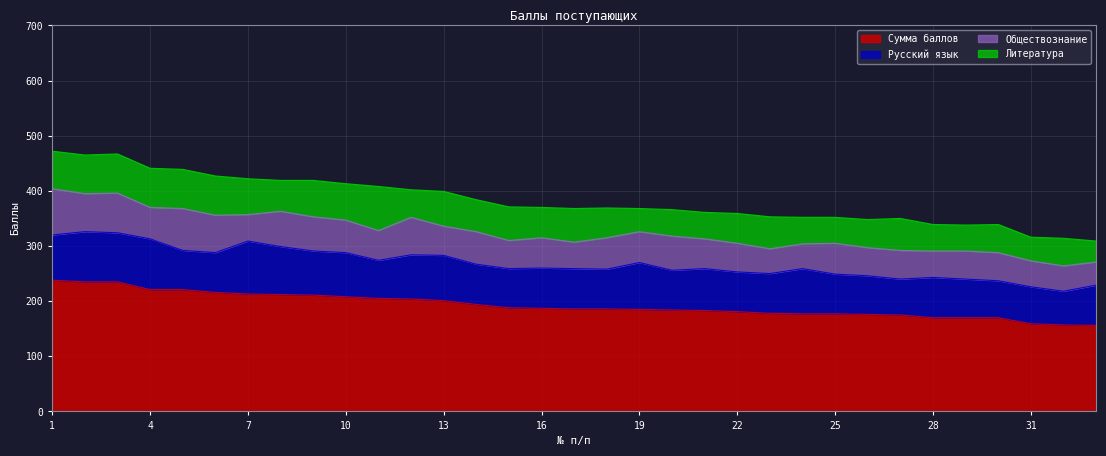

What is the difference between the Сумма баллов values at 9 and 10?

3